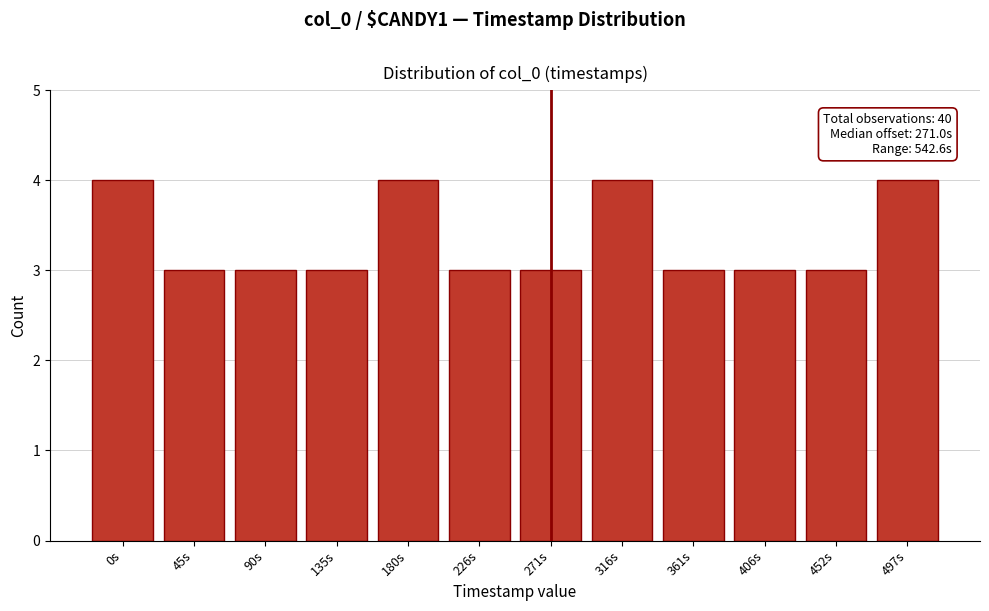

Reading right to left, what are all the values shown in this chart?

4	3	3	3	4	3	3	4	3	3	3	4